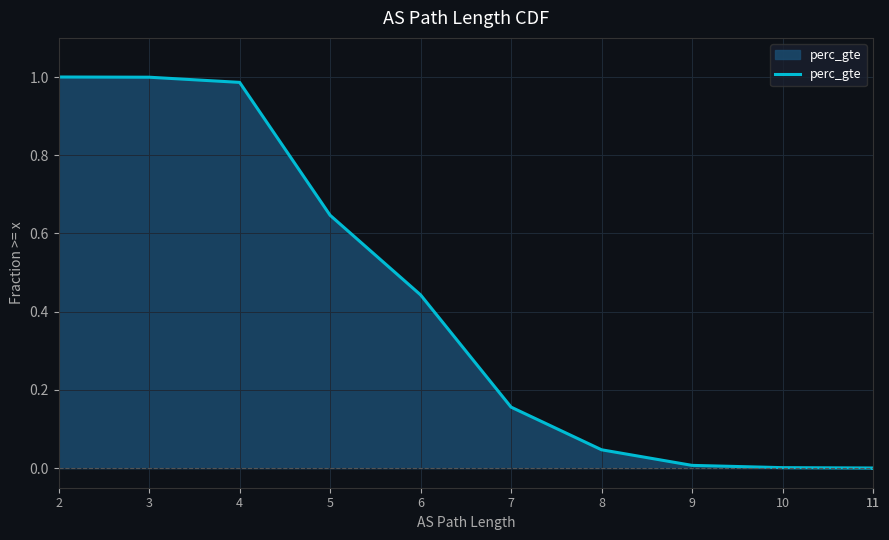

Count the number of data series in this chart.

1